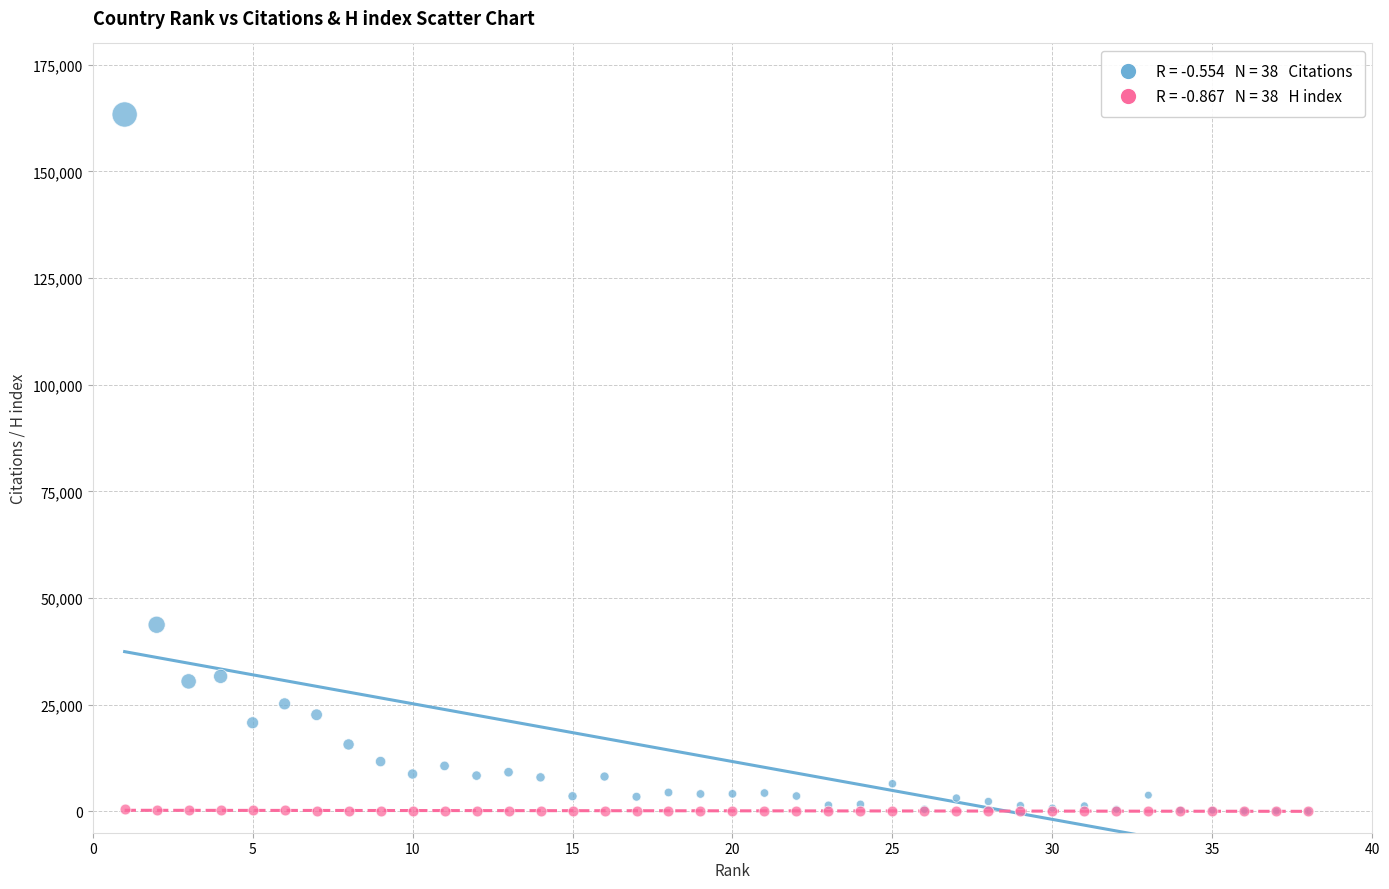

Across all series, what Y value is closest to 81678?

43744